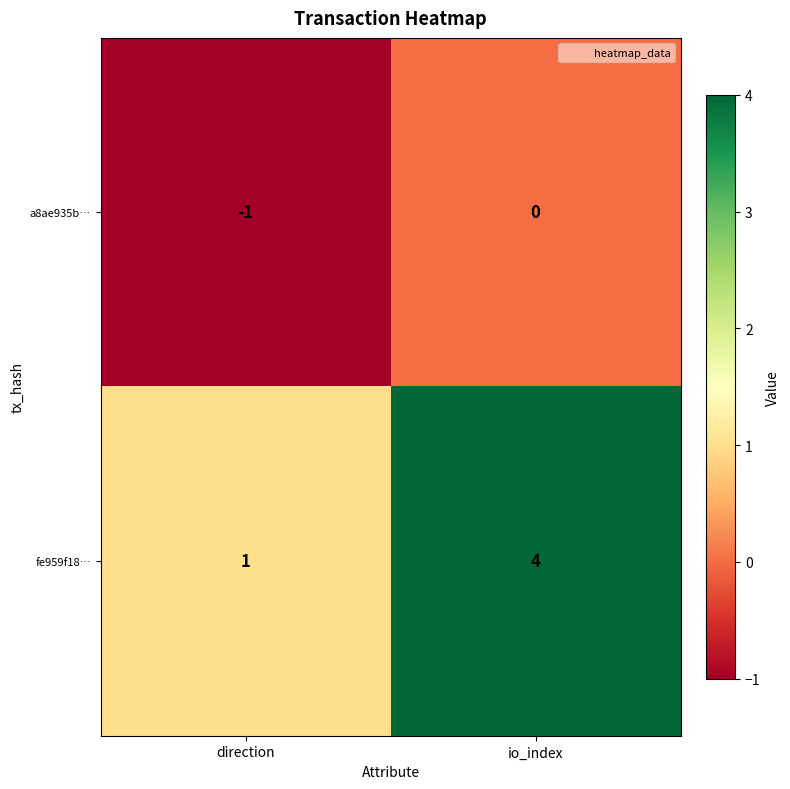

Rank the series by their maximum value, from lowest to highest.

a8ae935b…, fe959f18…